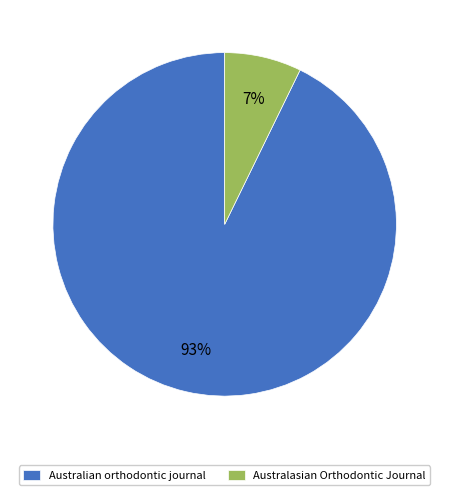

Which slice is the smallest?

Australasian Orthodontic Journal